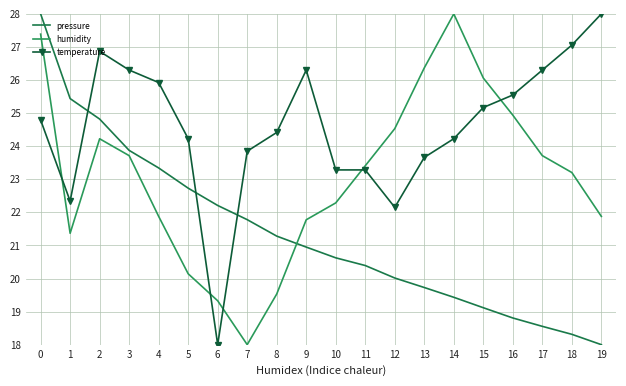

Count the number of categories in the chart.

20